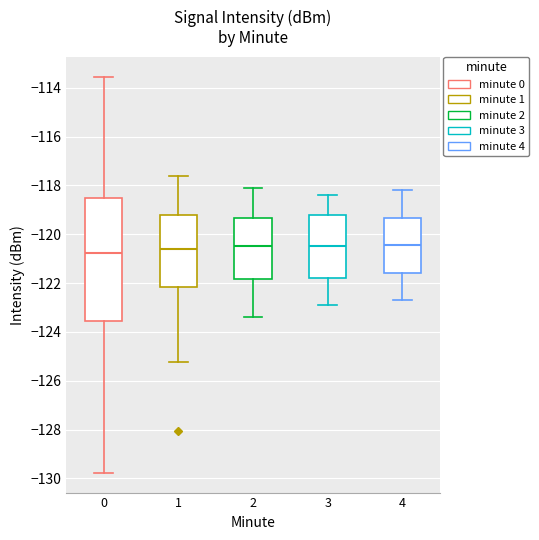

Where does the upper whisker of the box at x = 4 end on the y-axis? The values are not printed on the chart, so give them approximately, as read against the axis.

-118.2